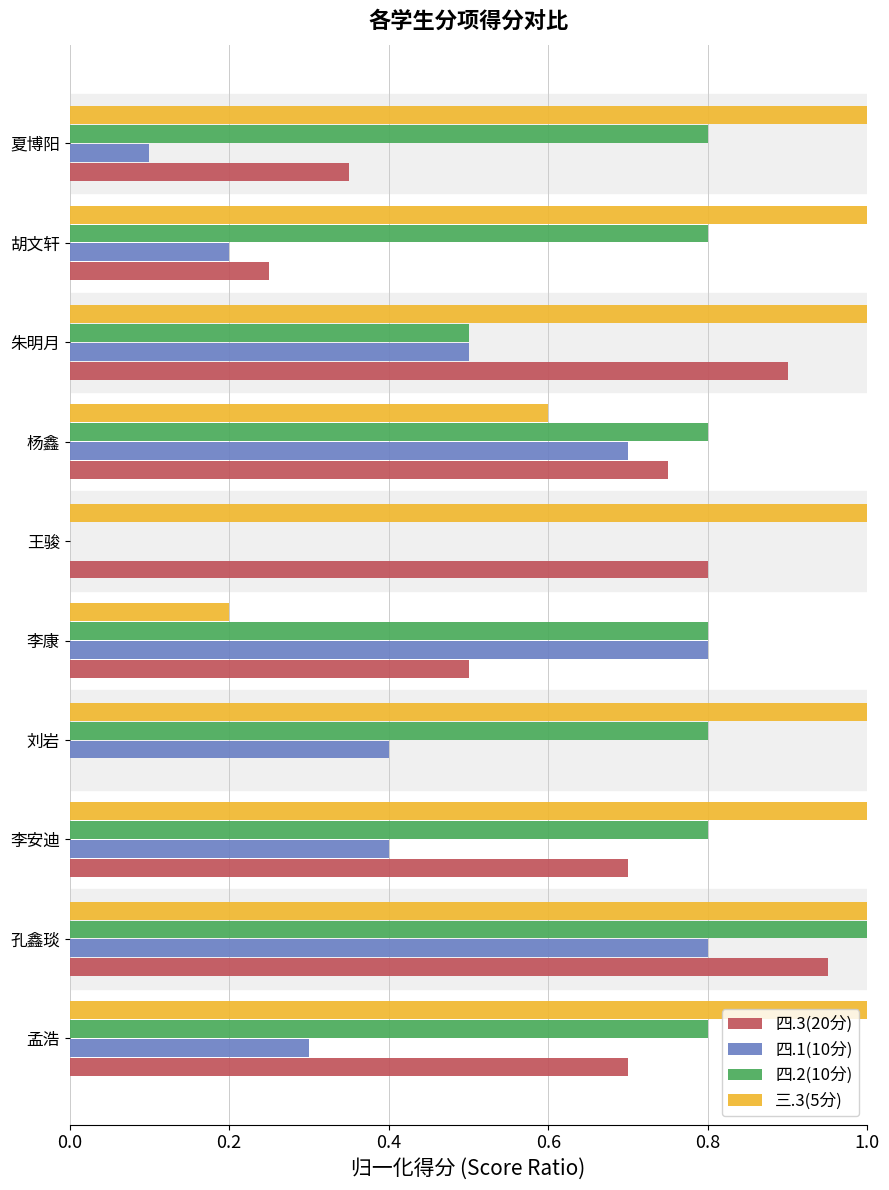

What are all the series names shown in the legend?

四.3(20分), 四.1(10分), 四.2(10分), 三.3(5分)